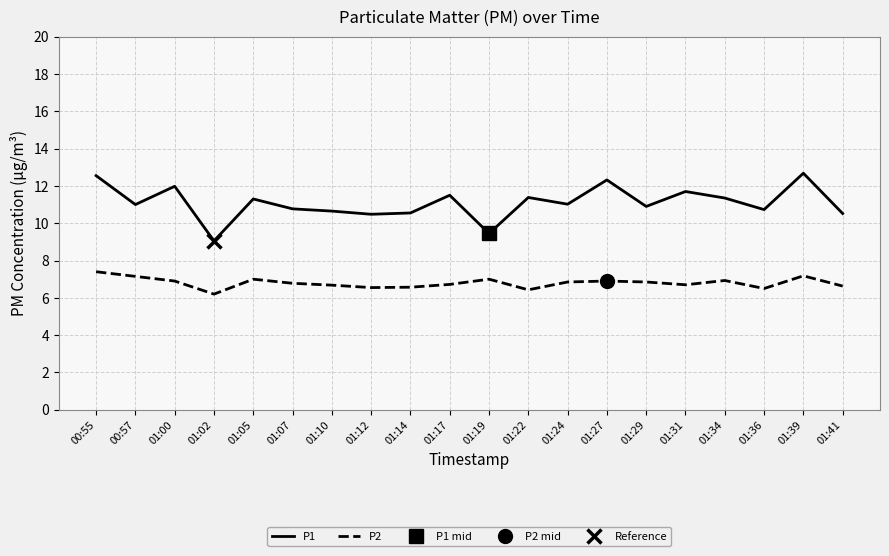

True or false: P1 and P2 cross at least once.

False